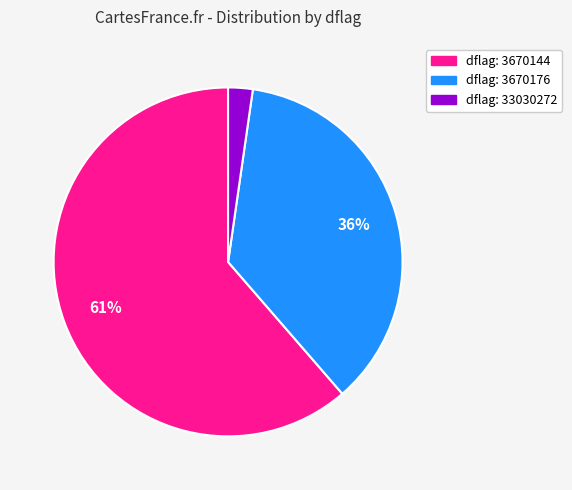

Does any single category account for the majority?

Yes